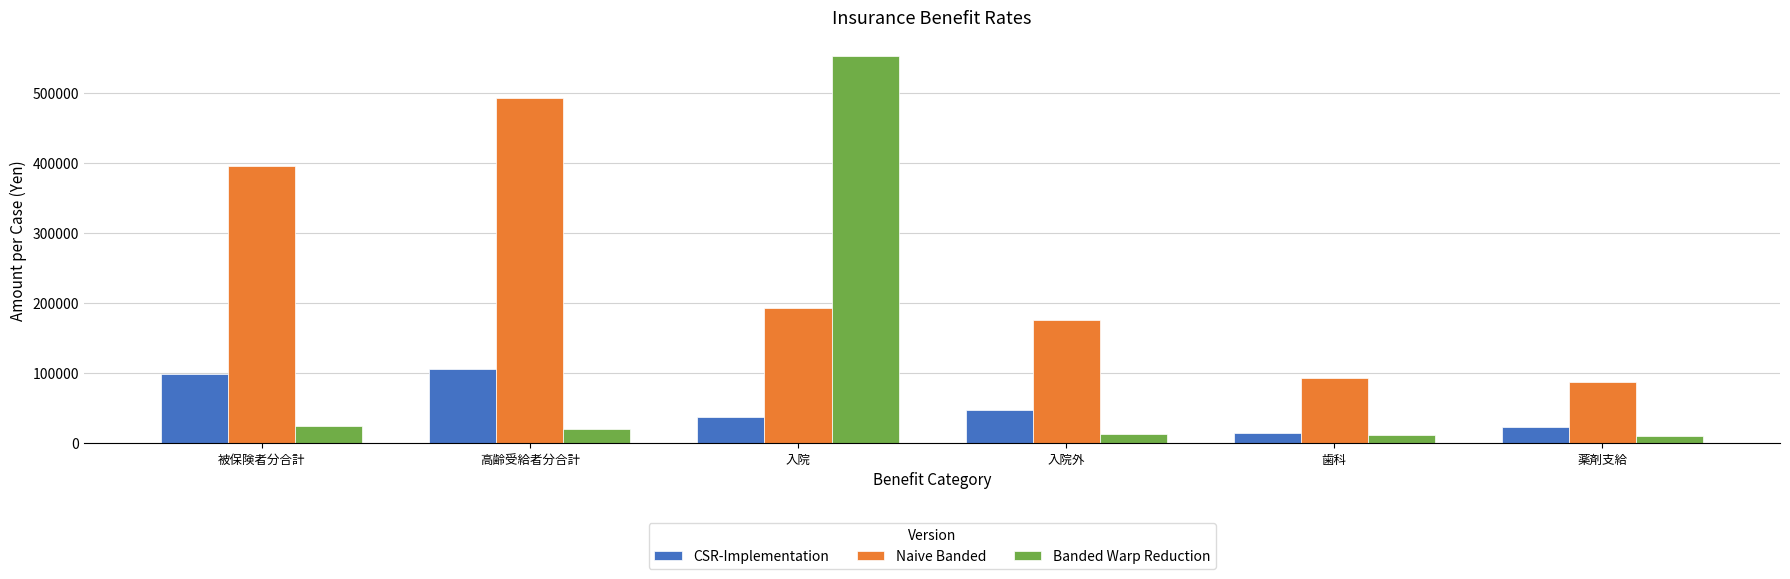

Which series has the largest total across all categories?

Naive Banded